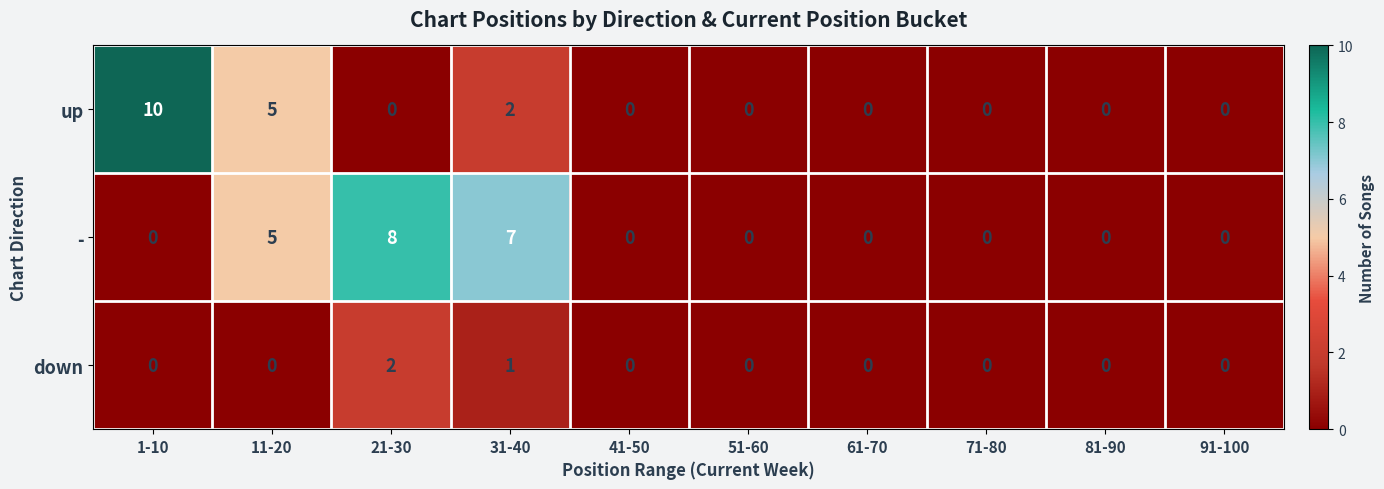

The - series shows 12 at 21-30. True or false?

False